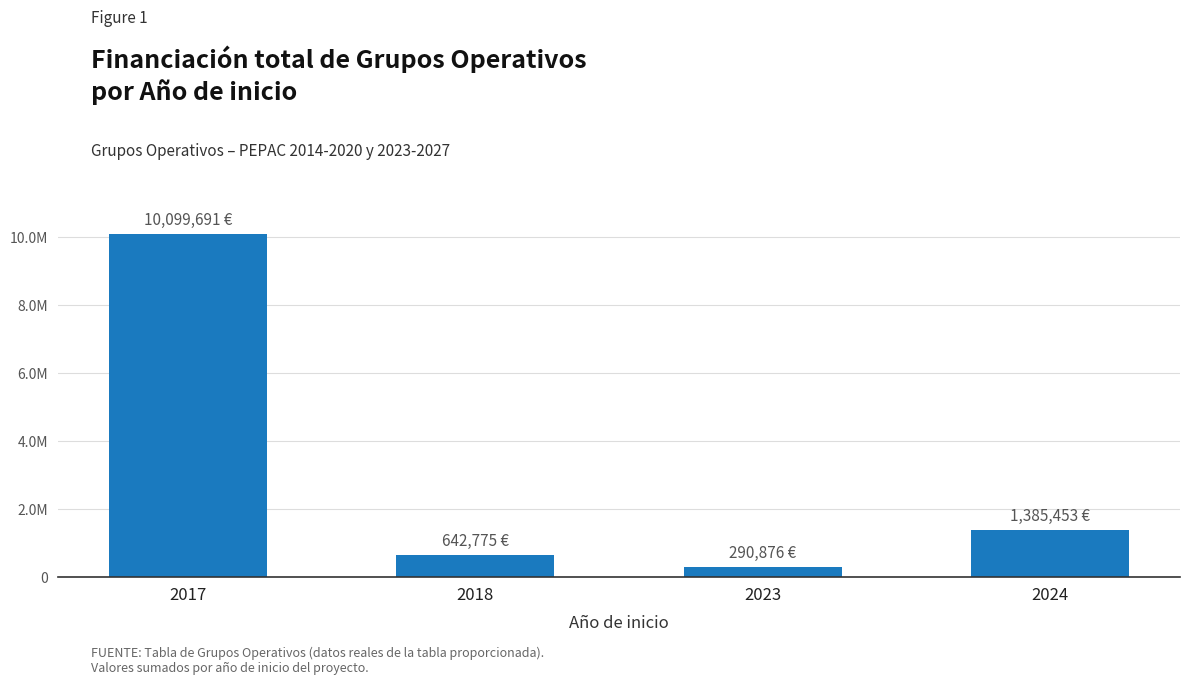

What is the change in value from 2017 to 2018?

-9456916